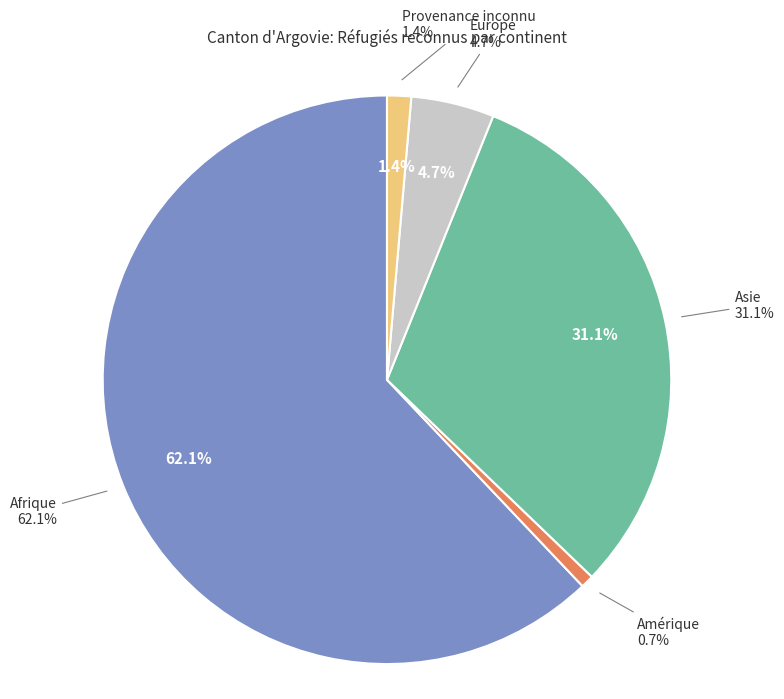

To the nearest percent, what is the combined percentage of Provenance inconnu and Asie?

32%